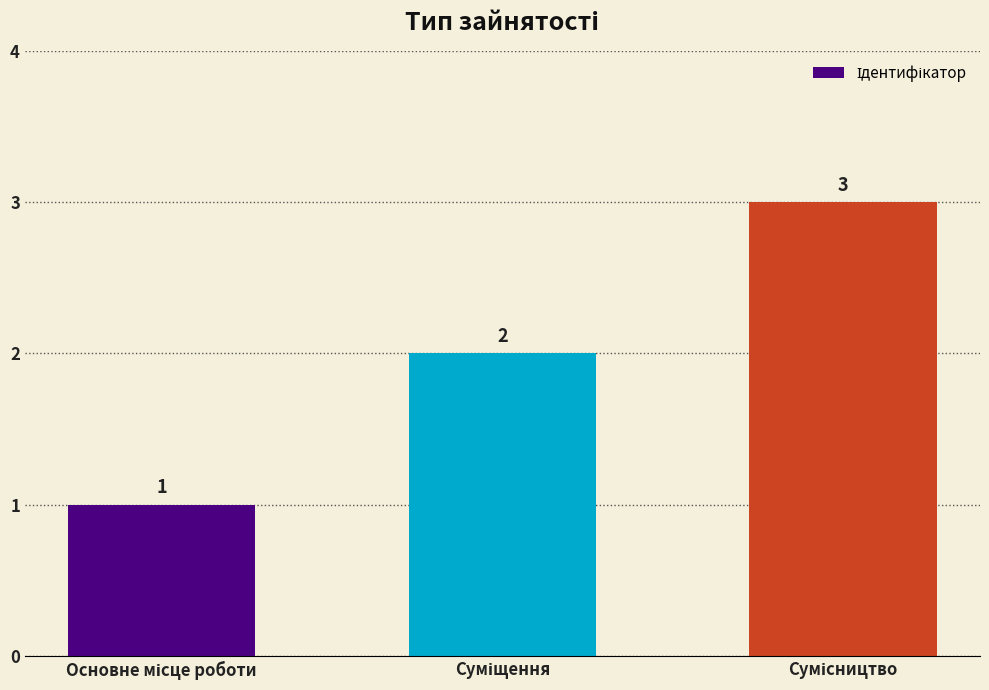

Count the values in the range 1 to 3.

3